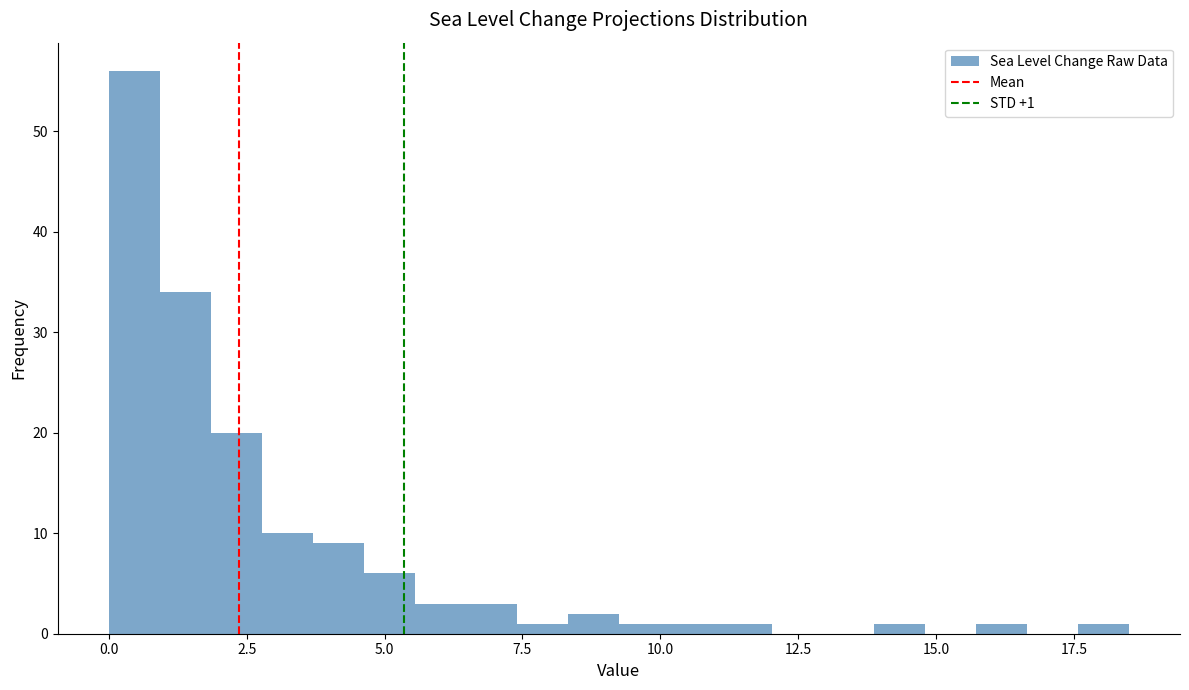

Around what value on the x-axis is the tallest bar? Give the approximate position of its centre, as read against the axis.

0.5